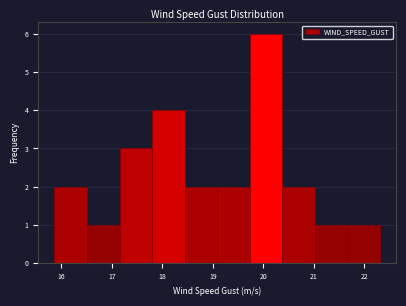

Reading left to right, list every bar in this chart as the range it spans on the x-axis followed by its height. Neither the bar edges nor the heights are printed on the chart, so give them approximately, as read against the axes.

15.9 to 16.5: 2
16.5 to 17.2: 1
17.2 to 17.8: 3
17.8 to 18.4: 4
18.4 to 19.1: 2
19.1 to 19.7: 2
19.7 to 20.4: 6
20.4 to 21.0: 2
21.0 to 21.7: 1
21.7 to 22.3: 1